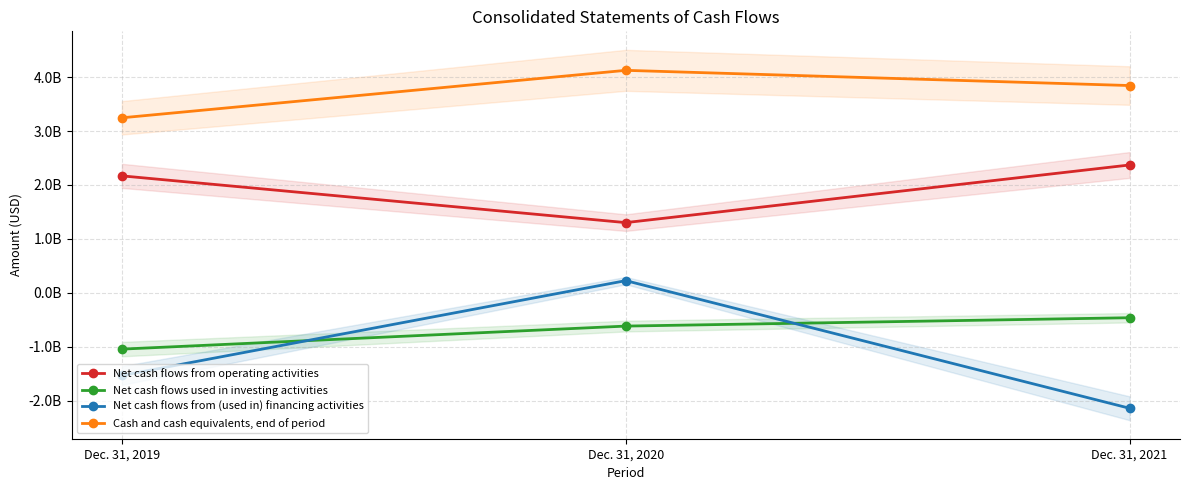

Reading left to right, what are all the values shown in this chart?

Net cash flows from operating activities: Dec. 31, 2019=2168000000	Dec. 31, 2020=1301000000	Dec. 31, 2021=2370000000
Net cash flows used in investing activities: Dec. 31, 2019=-1045000000	Dec. 31, 2020=-618000000	Dec. 31, 2021=-463000000
Net cash flows from (used in) financing activities: Dec. 31, 2019=-1534000000	Dec. 31, 2020=225000000	Dec. 31, 2021=-2142000000
Cash and cash equivalents, end of period: Dec. 31, 2019=3245000000	Dec. 31, 2020=4125000000	Dec. 31, 2021=3843000000